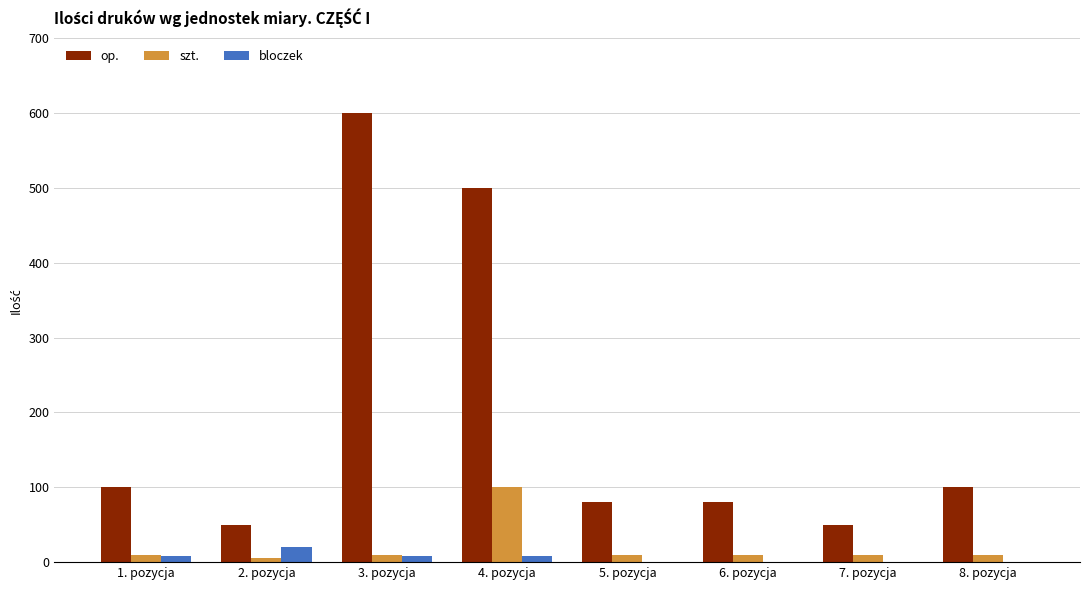

How many categories are shown in the chart?

8